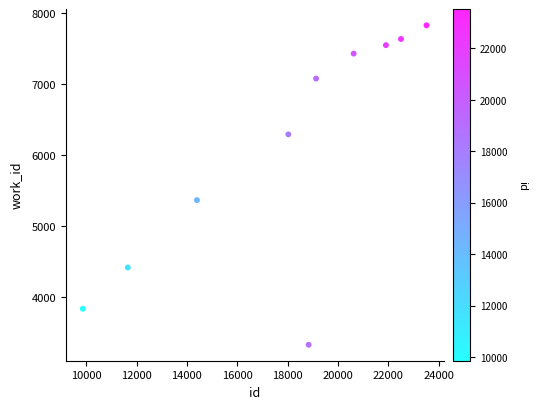

What Y value in the scatter plot is closest to 5578?

5366